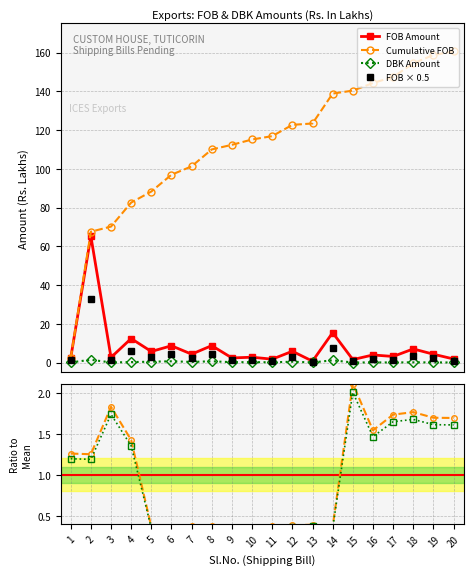

What is the difference between the FOB Amount values at 3 and 1?

0.4